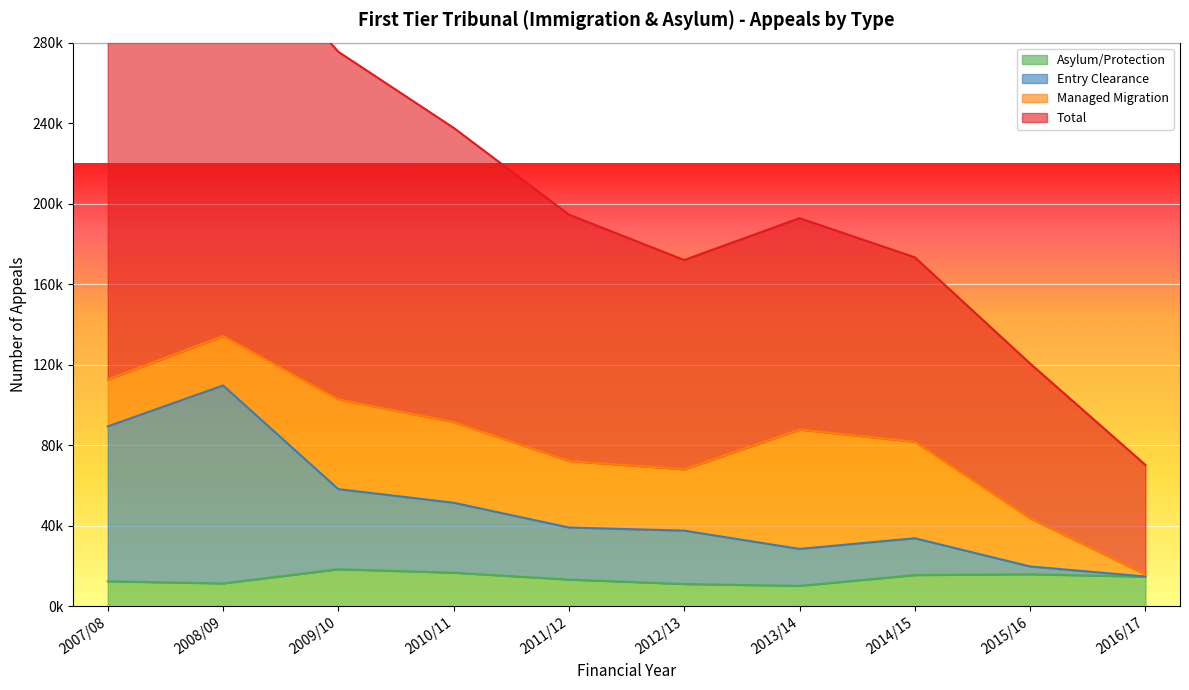

At which label does Asylum/Protection first exceed 14794?

2009/10